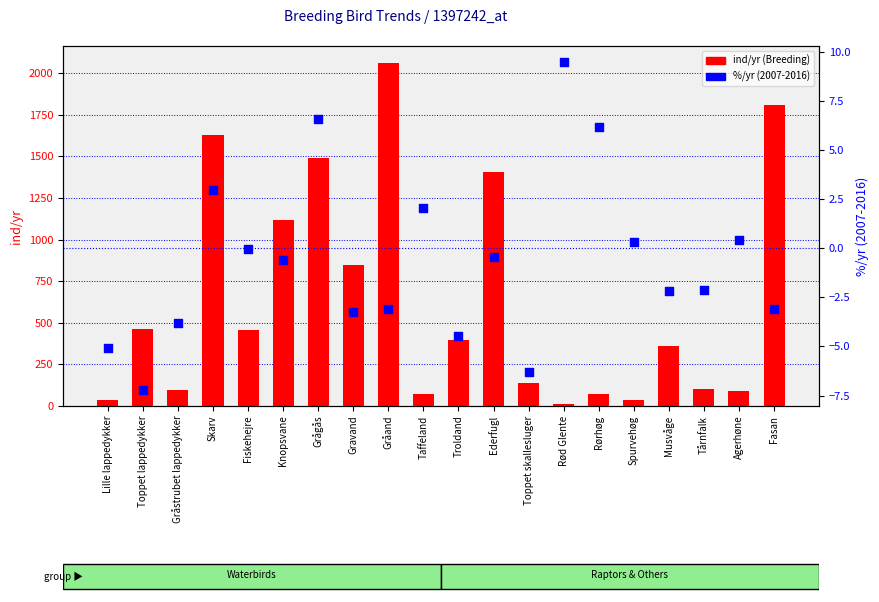

At how many categories does at least one series exceed 1301?

5